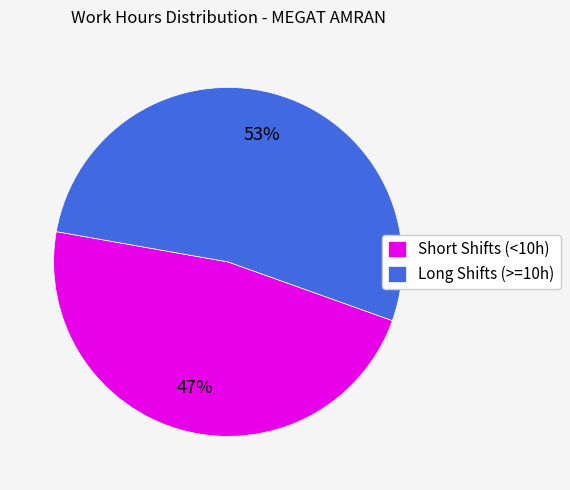

To the nearest percent, what is the combined percentage of Short Shifts (<10h) and Long Shifts (>=10h)?

100%